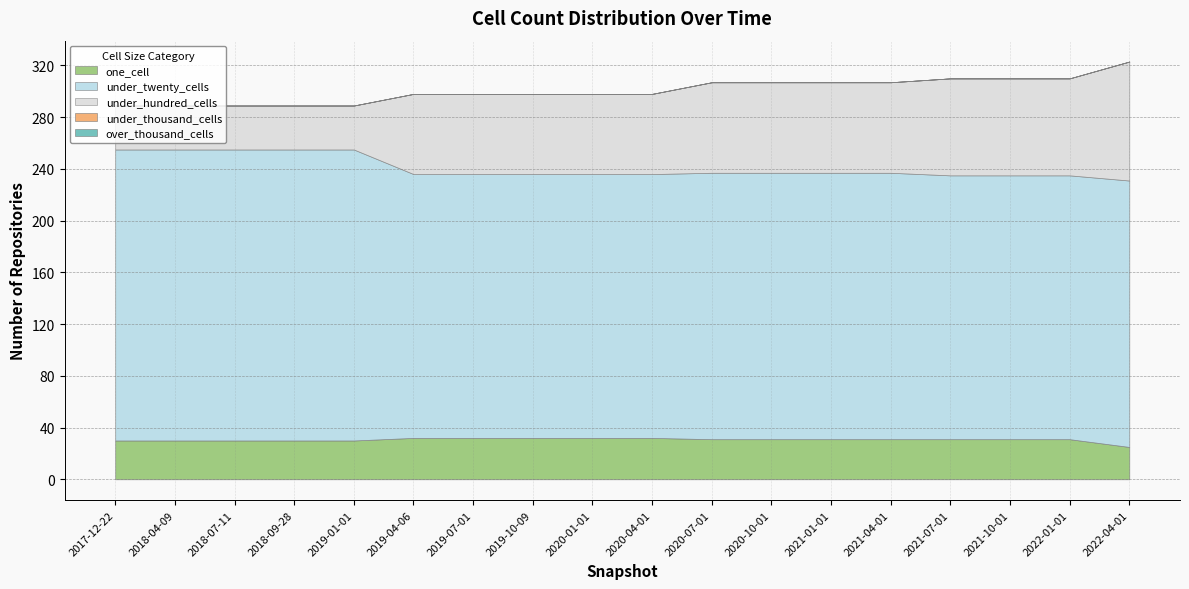

Rank the series at 2020-01-01 from lowest to highest value.

under_thousand_cells, over_thousand_cells, one_cell, under_hundred_cells, under_twenty_cells